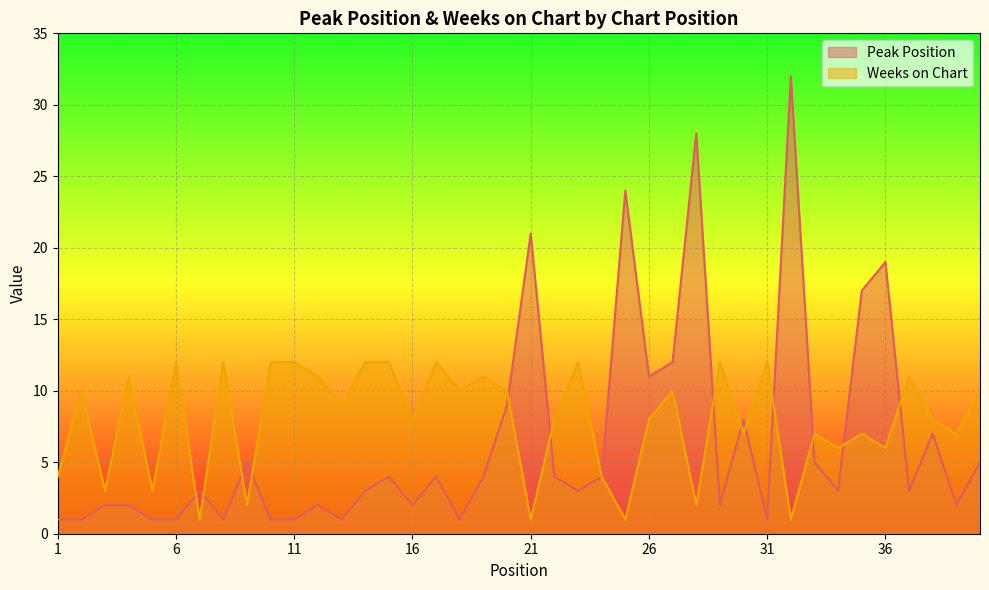

How many lines are shown in the chart?

2